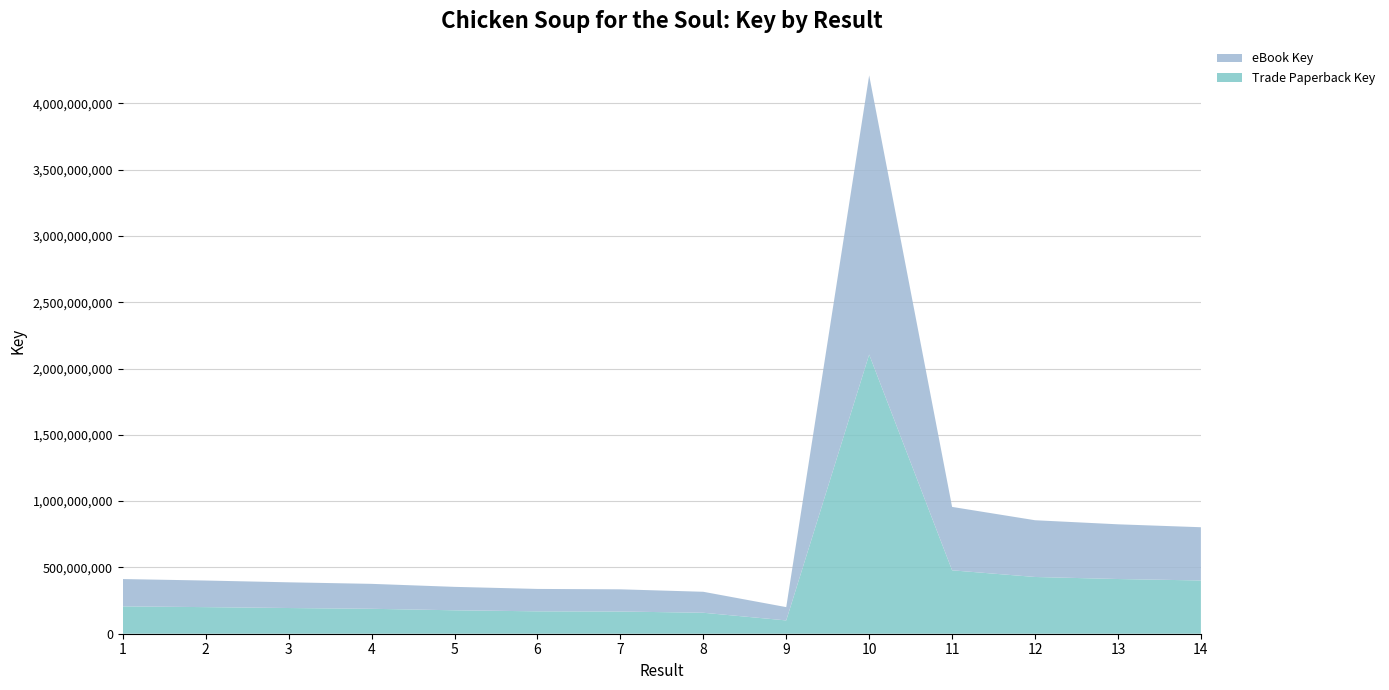

Reading right to left, transcribe all the data shown in this chart.

Trade Paperback Key: 14=401601100	13=412606251	12=427981259	11=478227401	10=2105605530	9=100313282	8=158179919	7=167456545	6=168916947	5=176737972	4=188059911	3=193872693	2=200616059	1=206174474
eBook Key: 14=401601100	13=412606251	12=427981259	11=478227401	10=2105605530	9=100313282	8=158179919	7=167456545	6=168916947	5=176737972	4=188059911	3=193872693	2=200616059	1=206174474